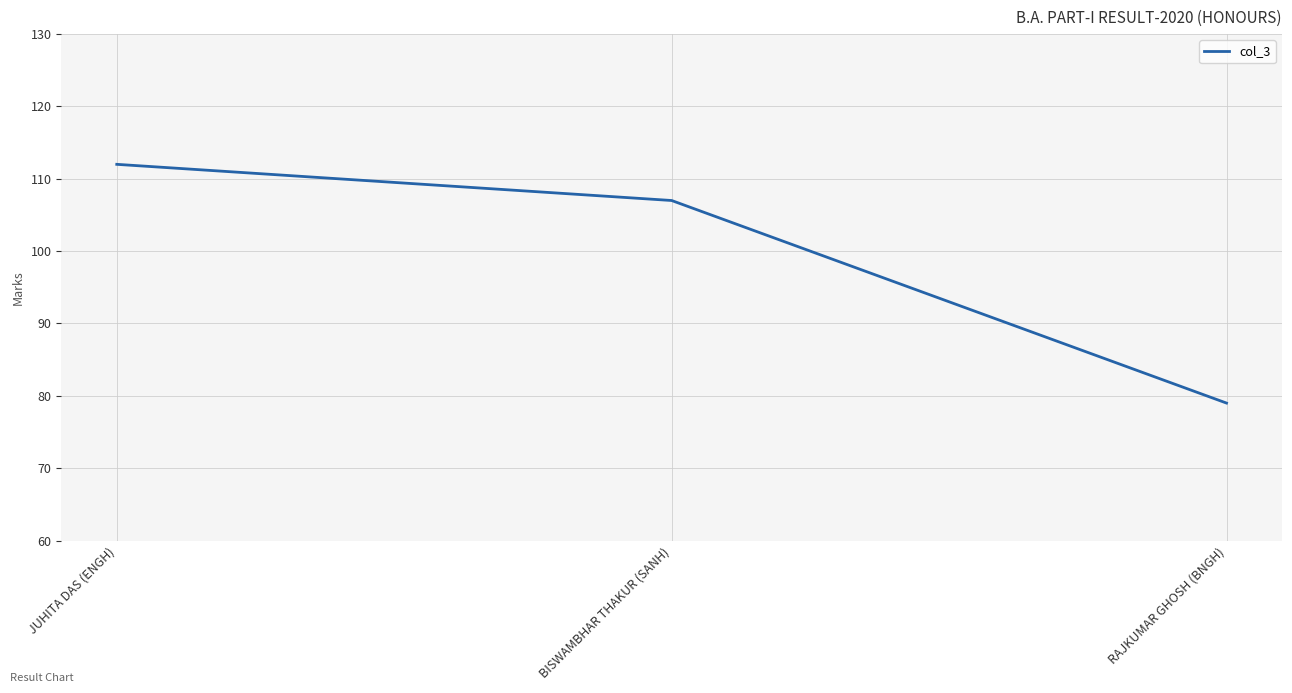

How many values are below 107?

1